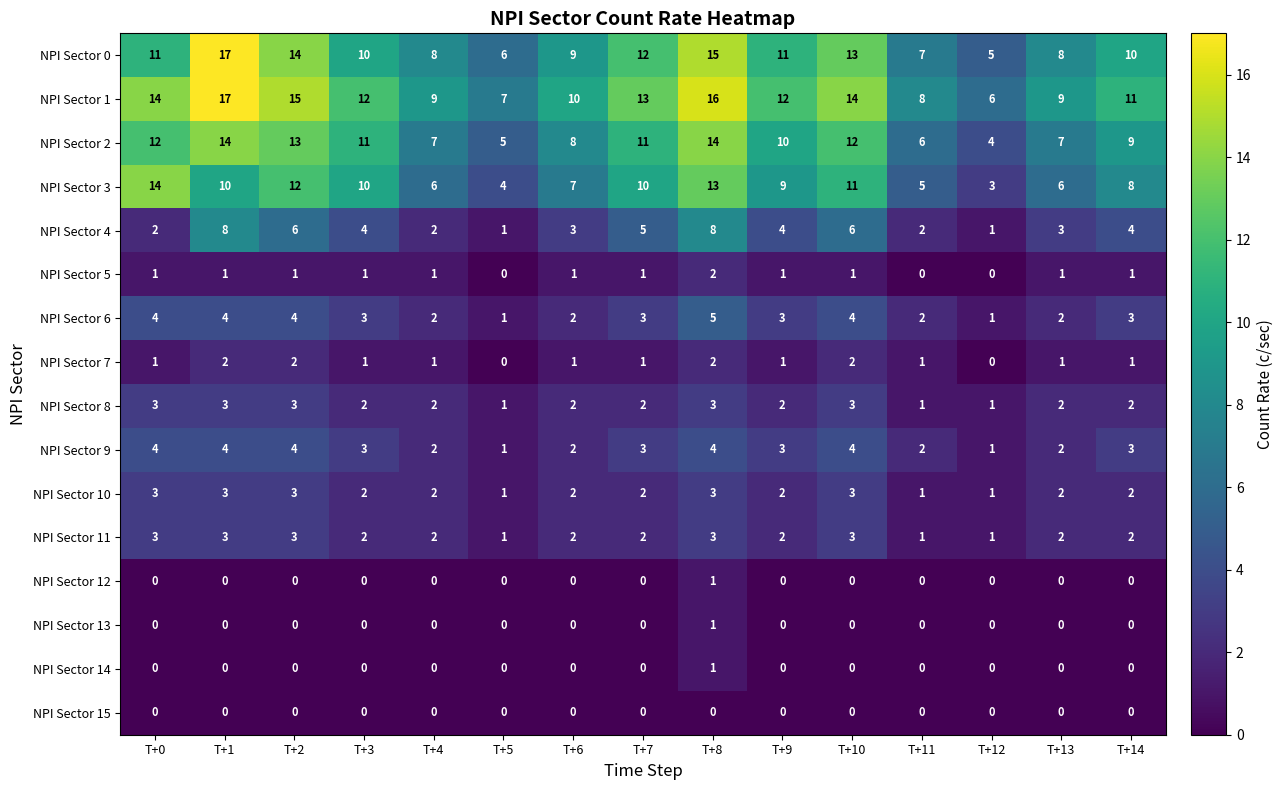

How many values in the NPI Sector 8 series are below 2?

3